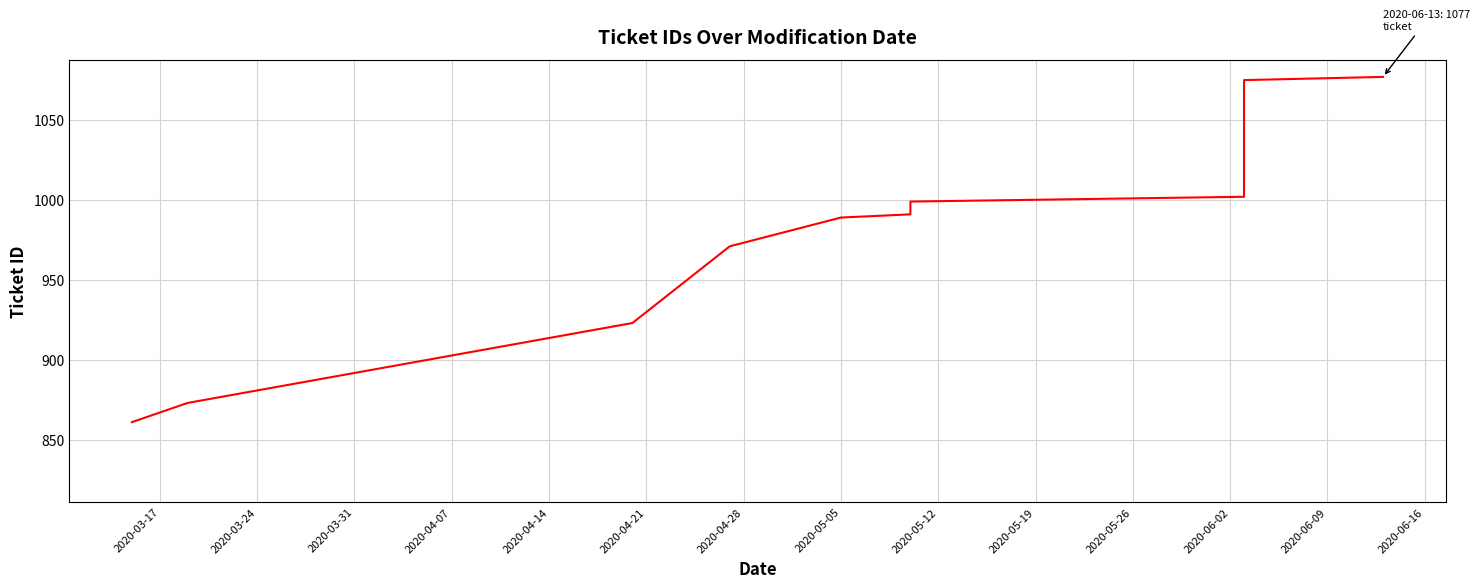

What is the difference between the second highest and second lowest values?

202